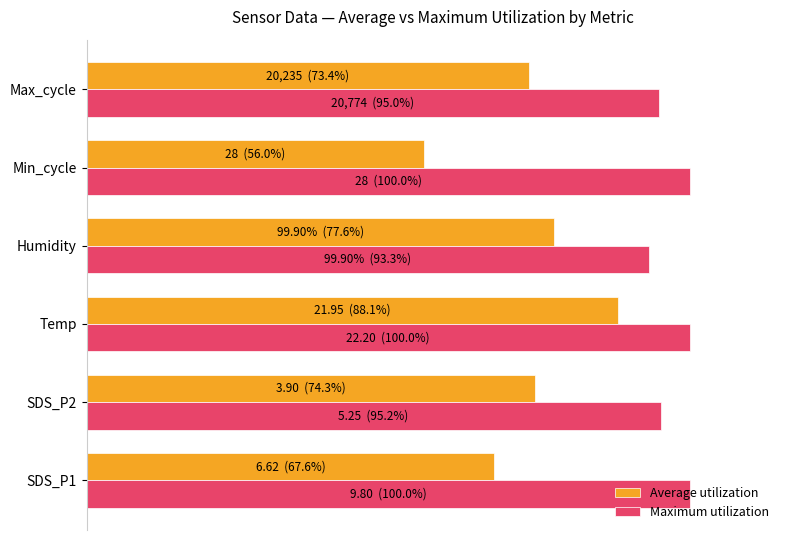

What are all the series names shown in the legend?

Average utilization, Maximum utilization